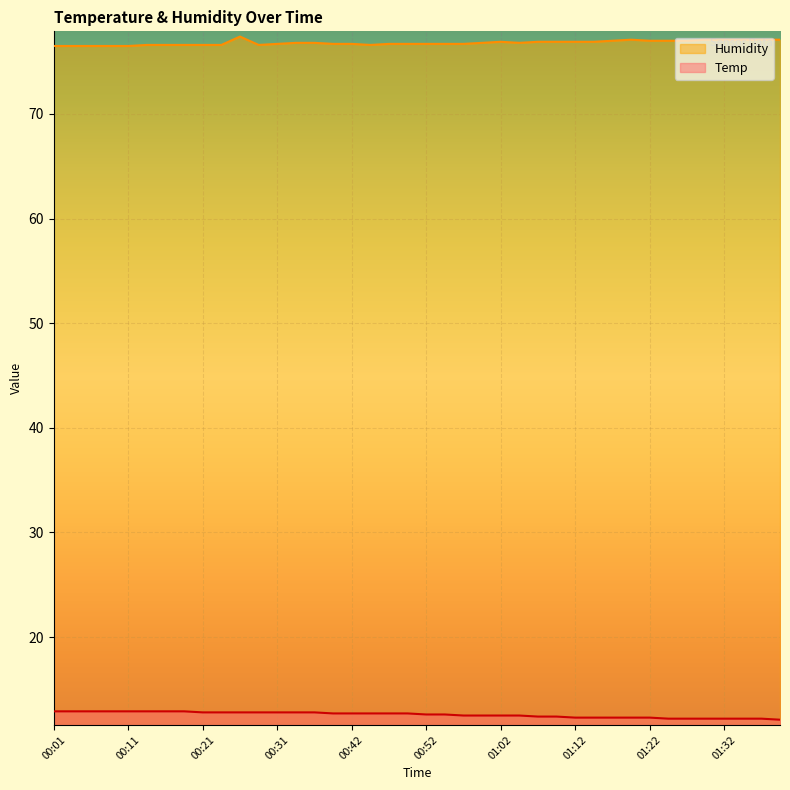

What is the difference between the maximum and minimum values in the Humidity series?

0.9